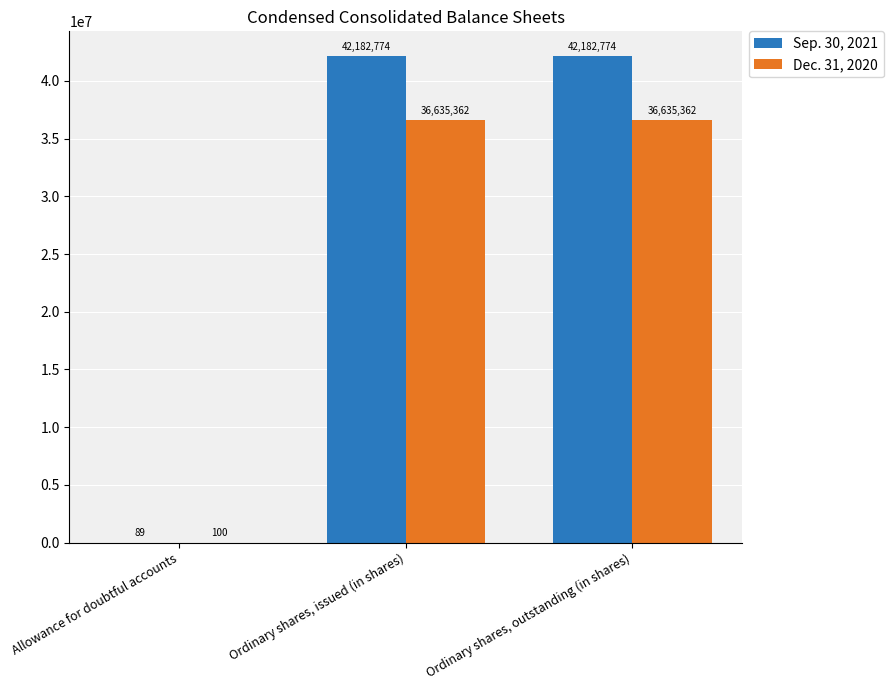

What is the sum of all Dec. 31, 2020 values?

73270824